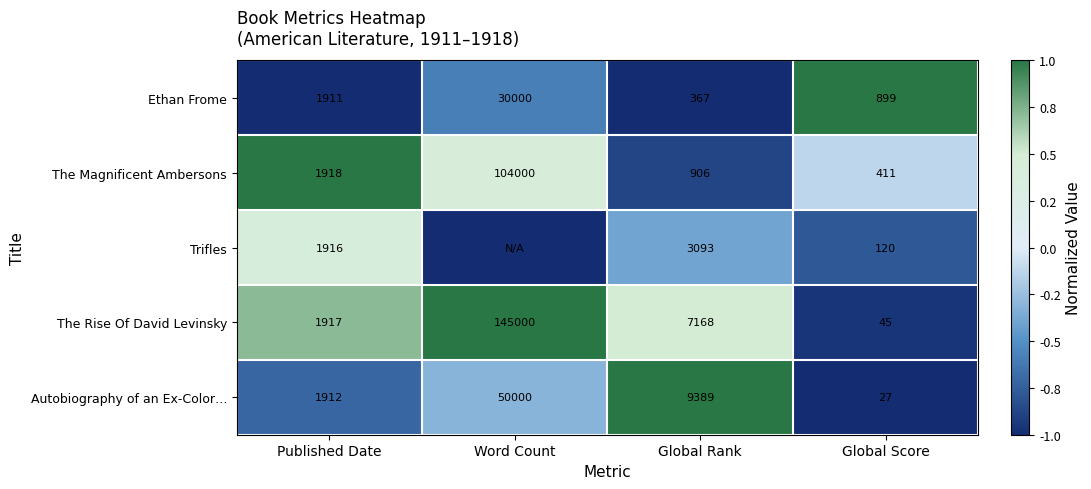

The Trifles series shows 204 at Global Score. True or false?

False